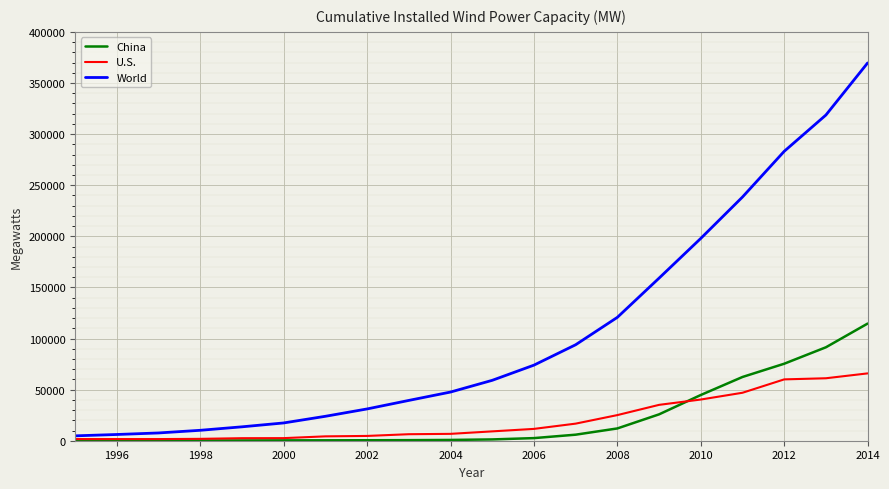

What is the maximum value for U.S.?

65879